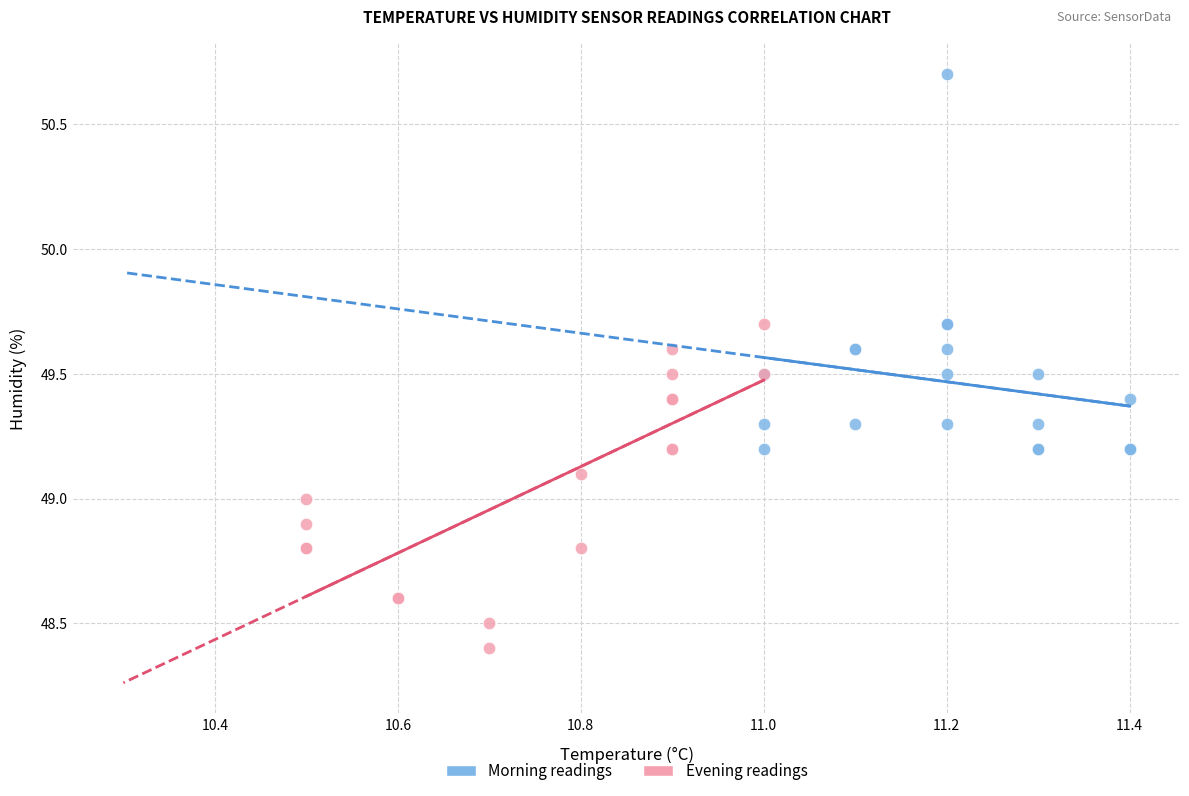

Which series has the largest Y range (max minus min)?

Morning readings